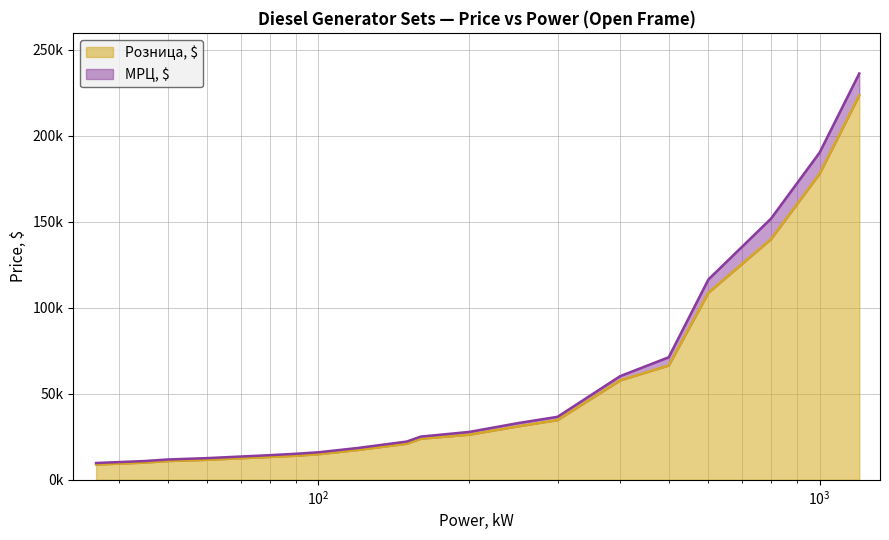

What is the approximate value of МРЦ, $ at 120, to the nearest 100?

18500